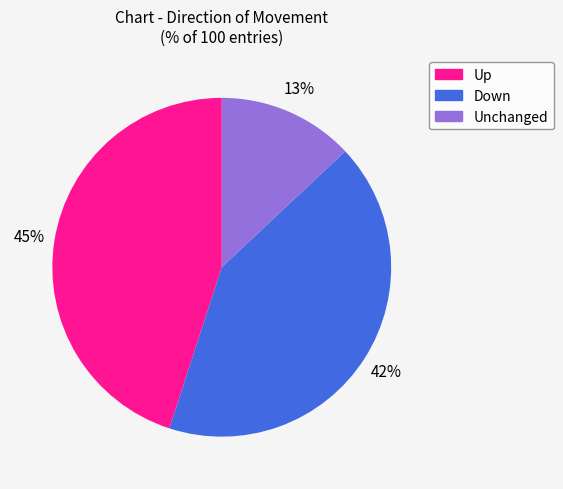

How many segments does this pie chart have?

3